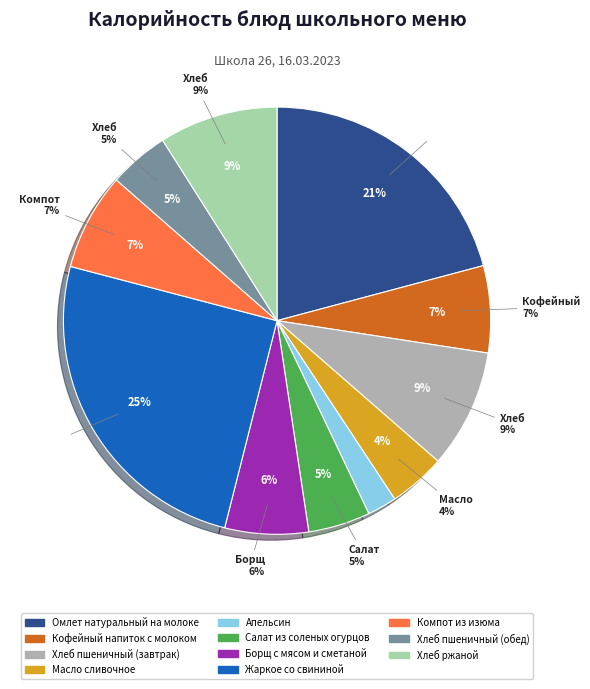

To the nearest percent, what is the difference between the largest and smallest slice percentages?

23%